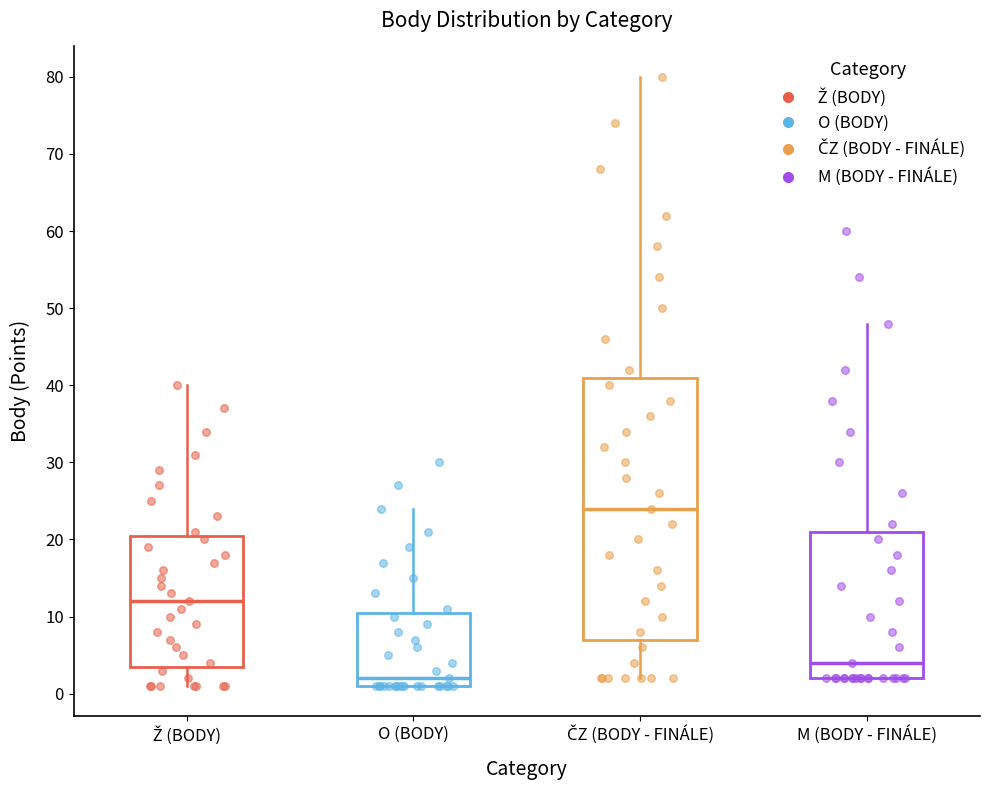

Reading left to right, transcribe this box plot: for each box, give where its median line is, the range the box spans, and where its two whiskers end, as read against the y-axis. The values are not printed on the chart, so give them approximately, as read against the axis.

Ž (BODY): median 12, box 4 to 21, whiskers 1 to 40
O (BODY): median 2, box 1 to 11, whiskers 1 to 24
ČZ (BODY - FINÁLE): median 24, box 7 to 41, whiskers 2 to 80
M (BODY - FINÁLE): median 4, box 2 to 21, whiskers 2 to 48